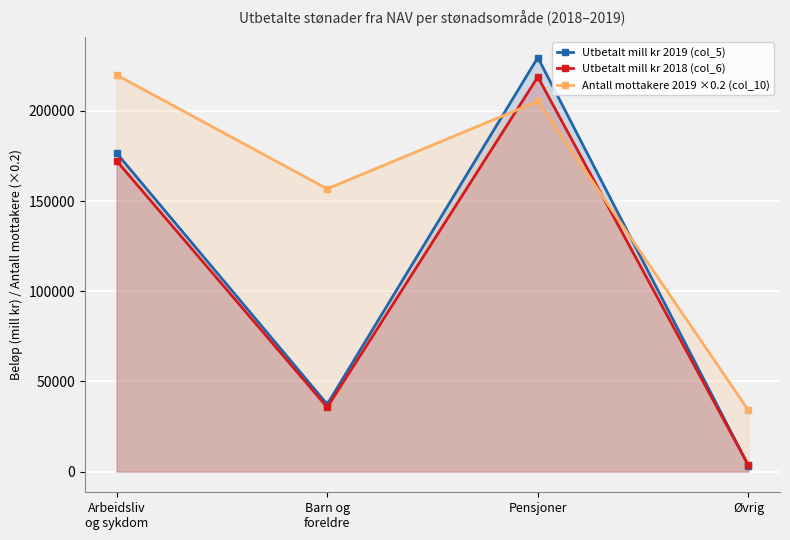

What is the sum of the Antall mottakere 2019 ×0.2 (col_10) values at Øvrig and Arbeidsliv
og sykdom?

253907.8